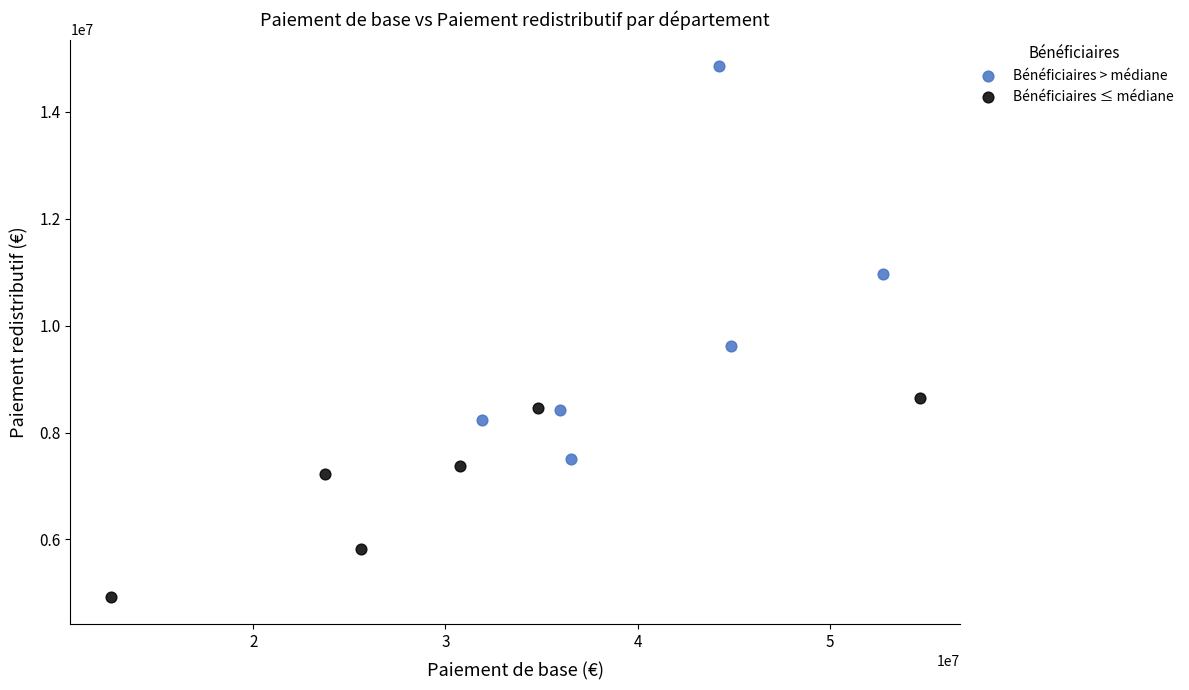

Which series contains the lowest Y value?

Bénéficiaires ≤ médiane